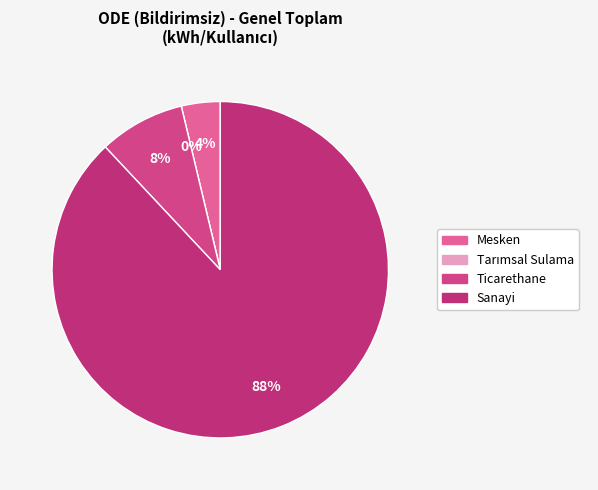

Is it true that Mesken is 4% of the pie?

True